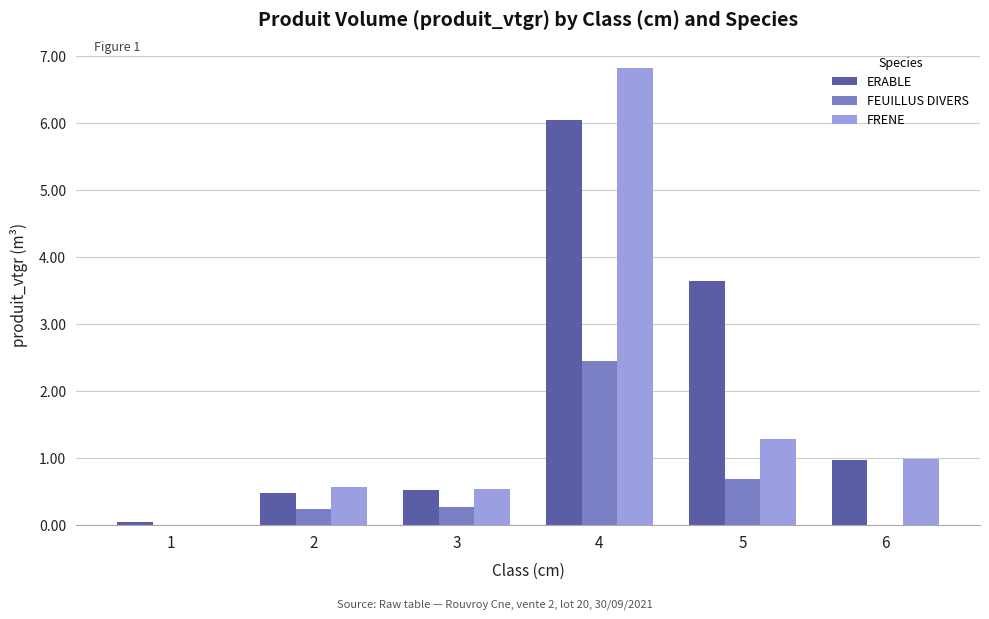

The value of ERABLE at 3 is 0.9. True or false?

False